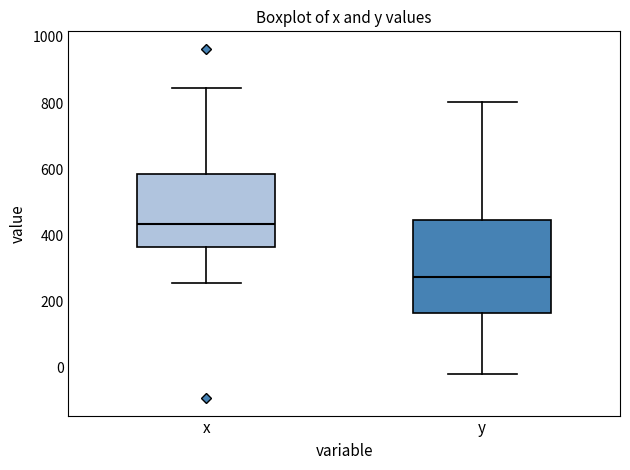

Reading left to right, read every box against the y-axis: the position of its median line, the range the box covers, and the ends of its whiskers. The values are not printed on the chart, so give them approximately, as read against the axis.

x: median 440, box 360 to 580, whiskers 260 to 840
y: median 280, box 160 to 440, whiskers -20 to 800